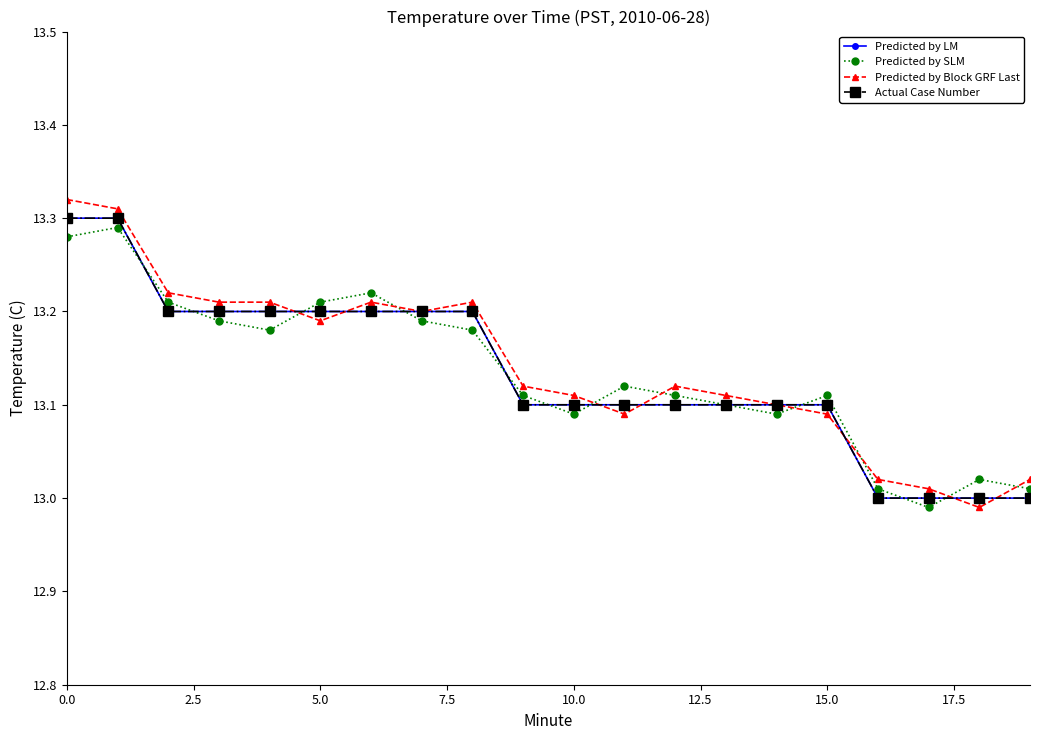

In Predicted by Block GRF Last, how many points are higher than both neighbors (excluding endpoints)?

3